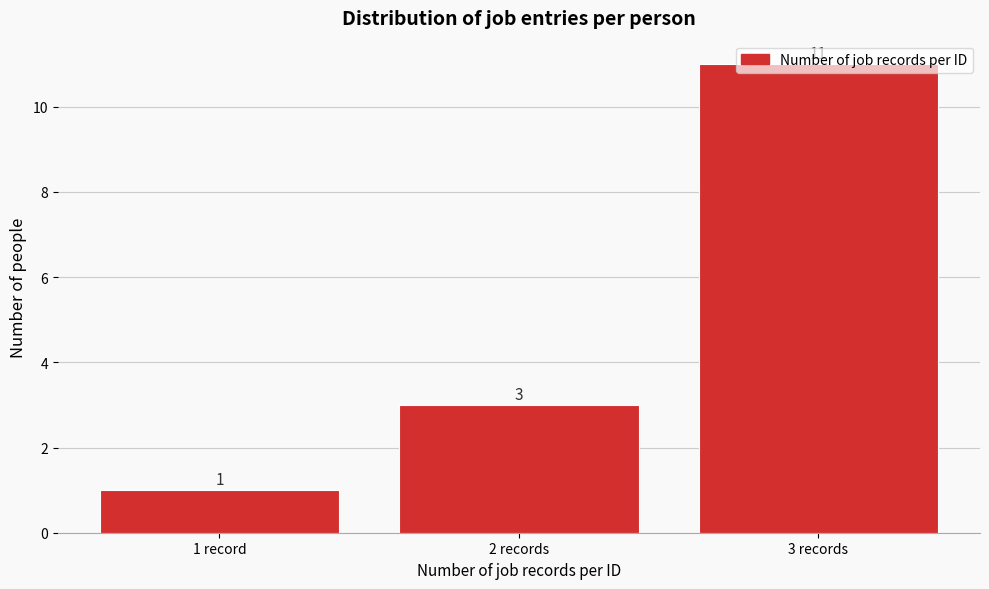

What is the difference between the maximum and minimum values?

10